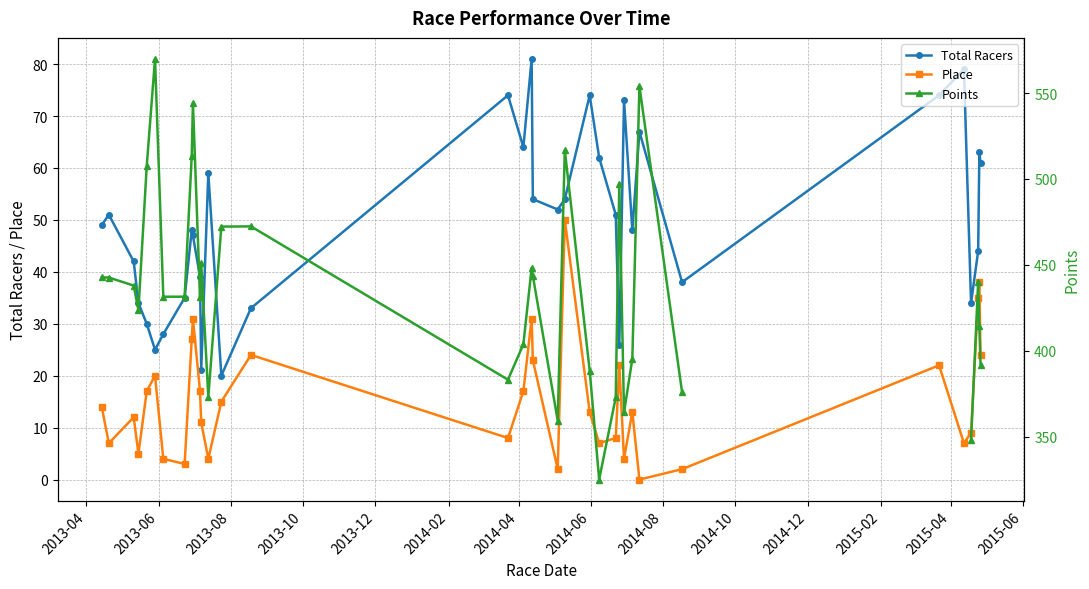

True or false: Place has more than 0 points higher than both neighbors.

True